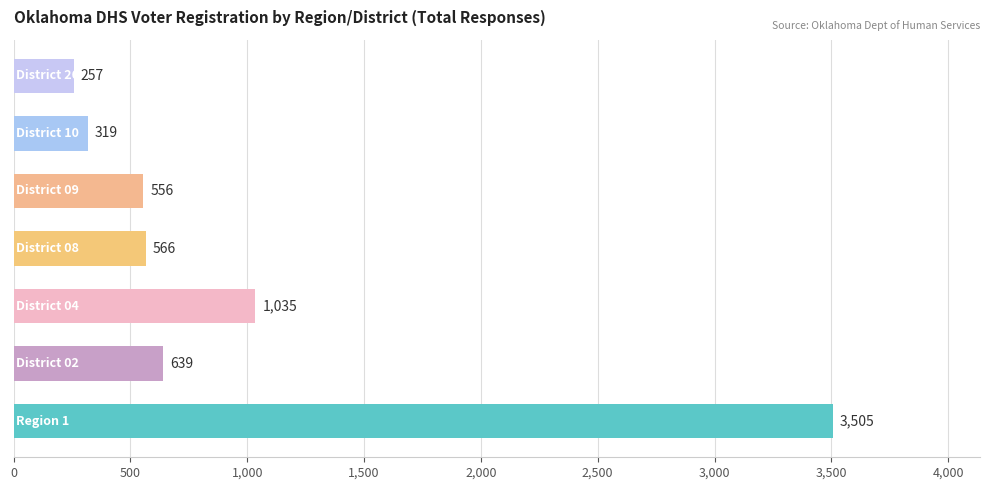

What is the sum of all values?

6877